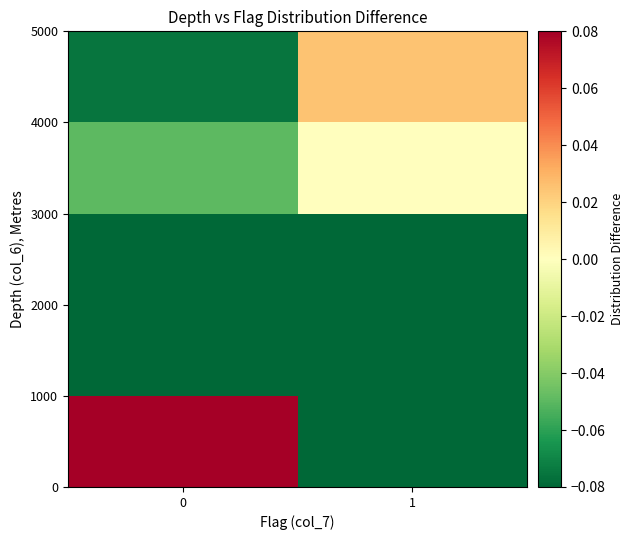

At how many categories does at least one series exceed 0?

2